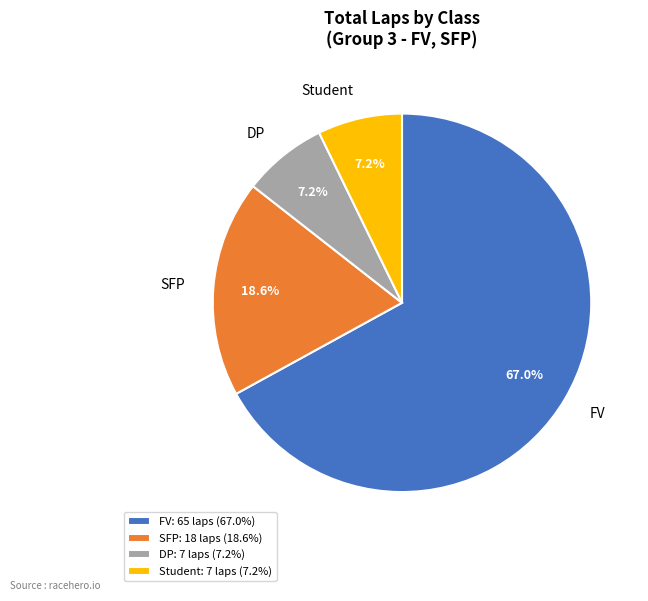

Is there any slice that represents more than half of the pie?

Yes